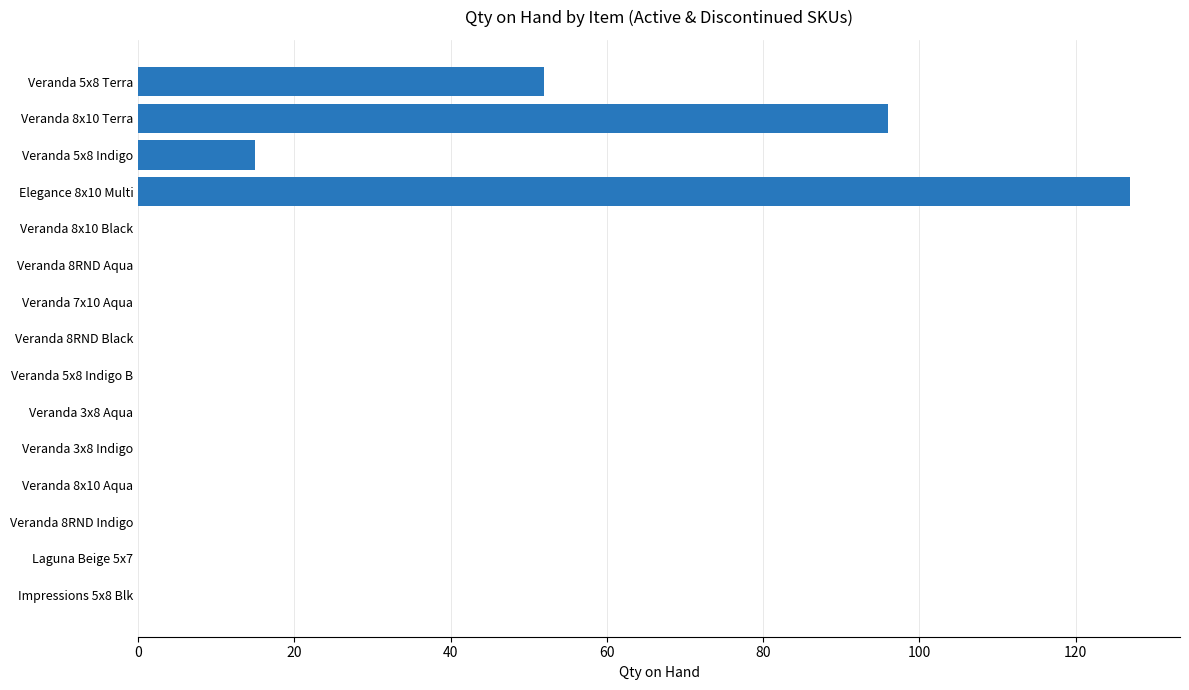

How many distinct data groups are displayed?

1